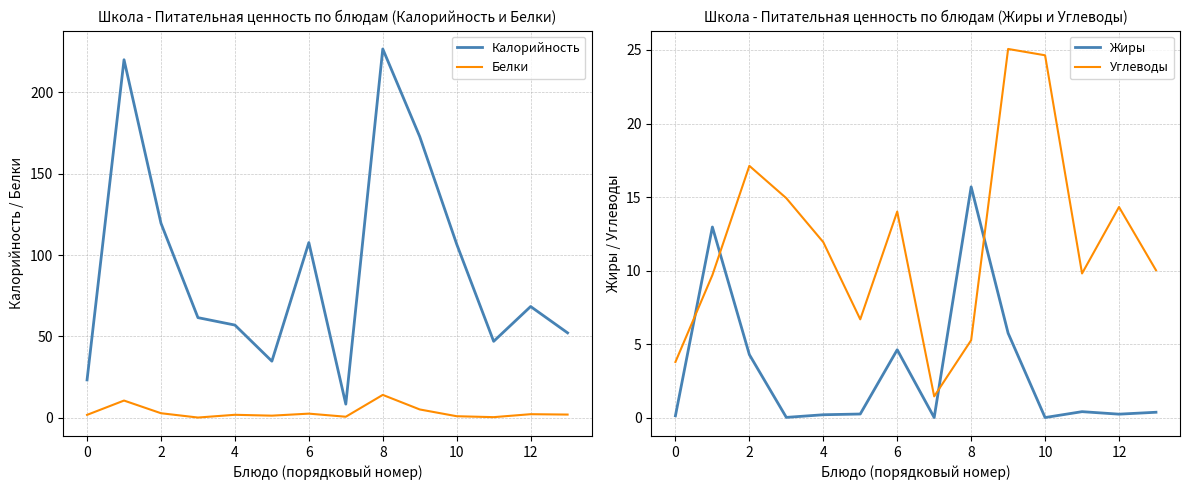

True or false: Жиры has a value of -9.7 at 10.

False